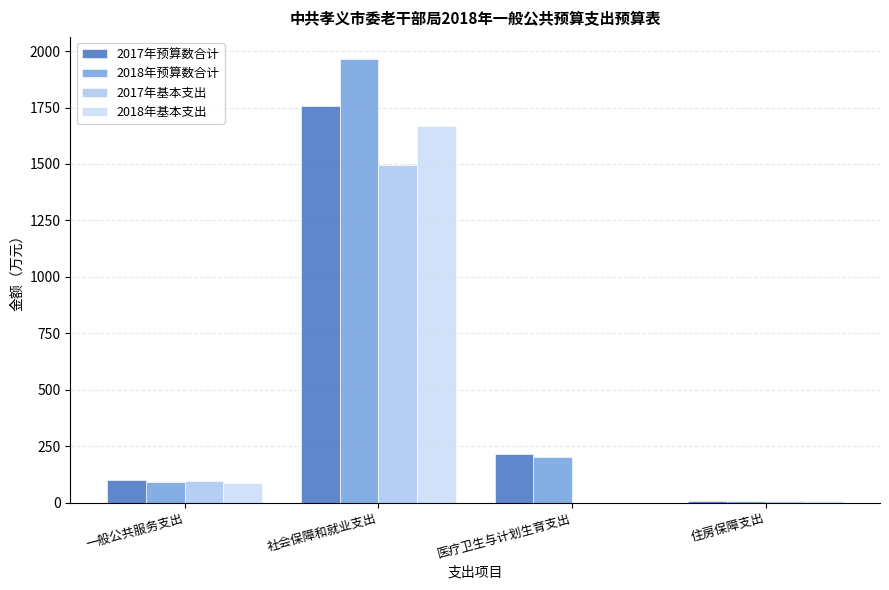

Which label corresponds to the smallest value in the chart?

医疗卫生与计划生育支出